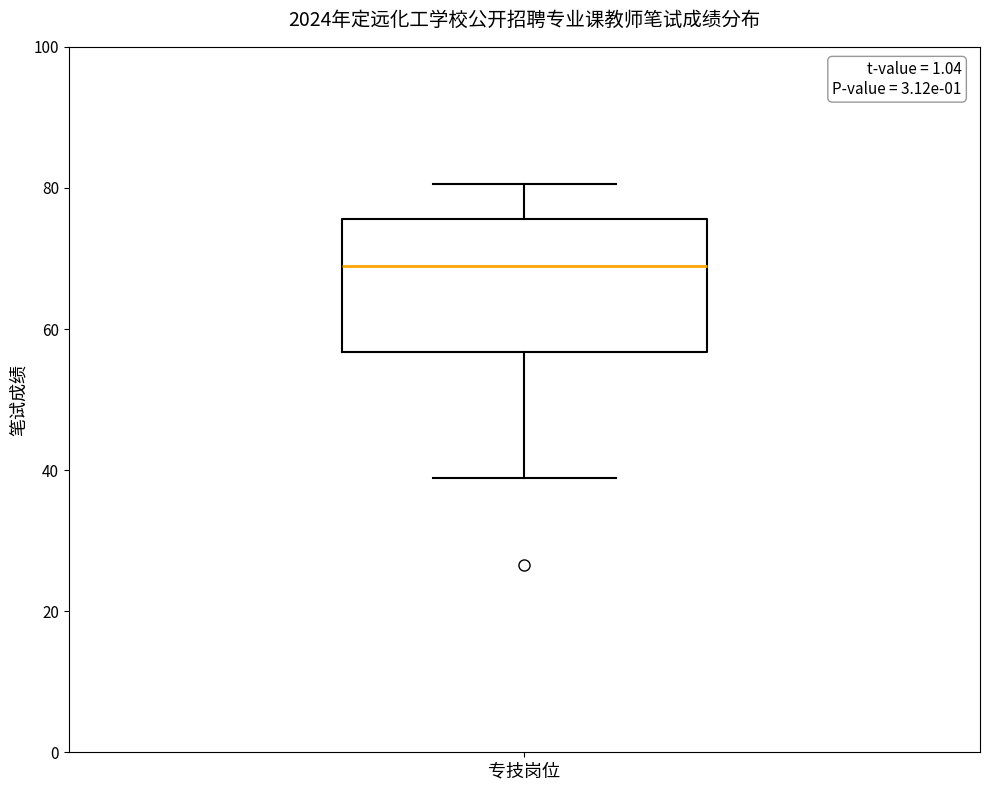

Transcribe this box plot: give where the median line is, the range the box spans, and where the two whiskers end, as read against the y-axis. The values are not printed on the chart, so give them approximately, as read against the axis.

median 68, box 56 to 76, whiskers 38 to 80